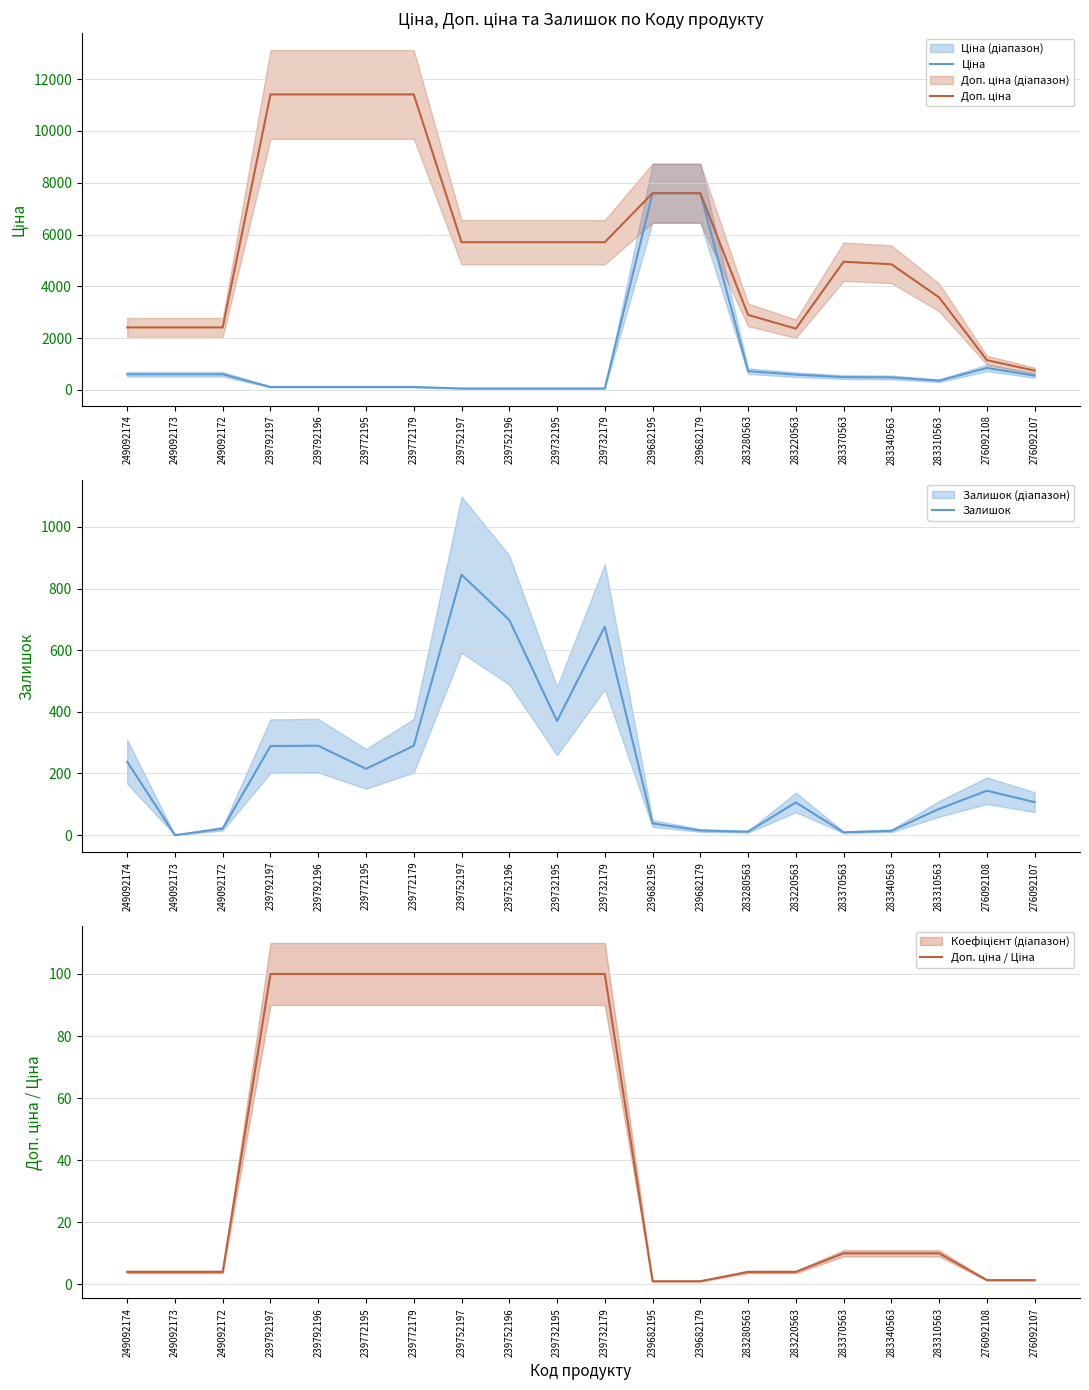

How many lines are shown in the chart?

4